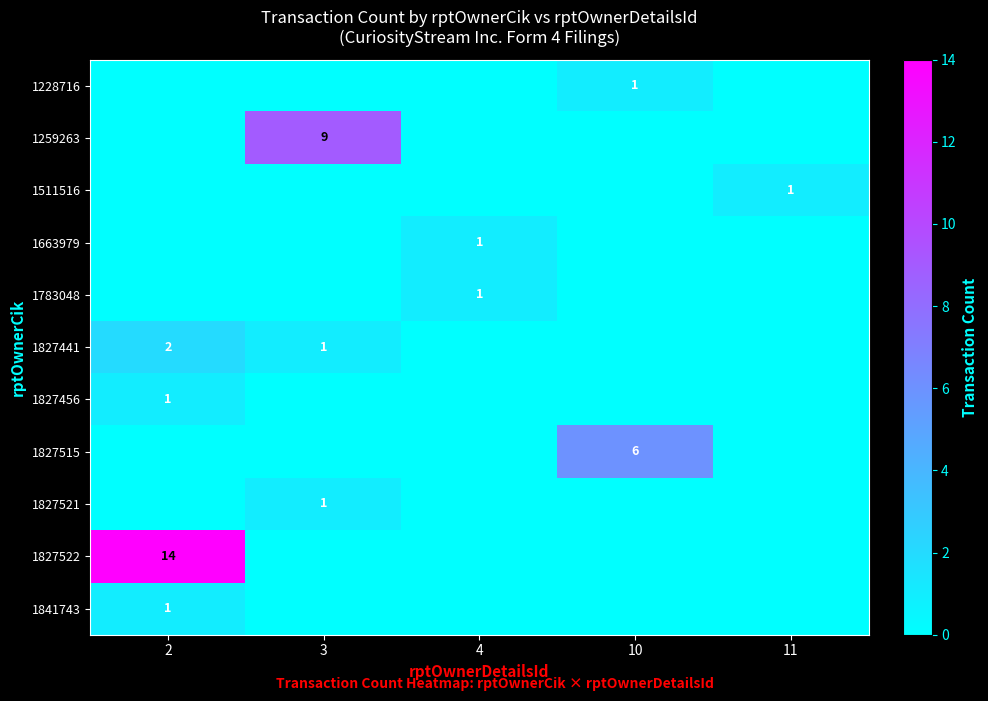

True or false: 1827521 has a value of 1 at 3.

True